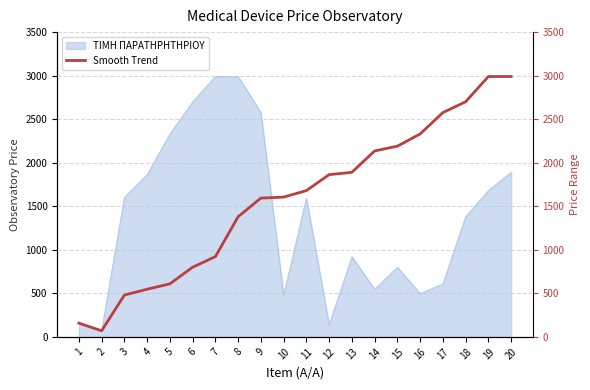

True or false: the data shows 921.6 at 7.

True